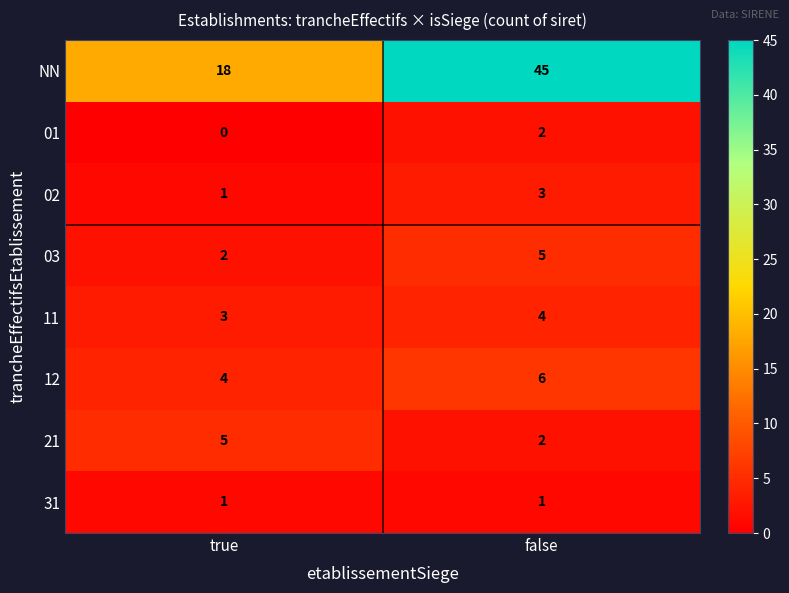

Which series has the widest spread of values?

NN